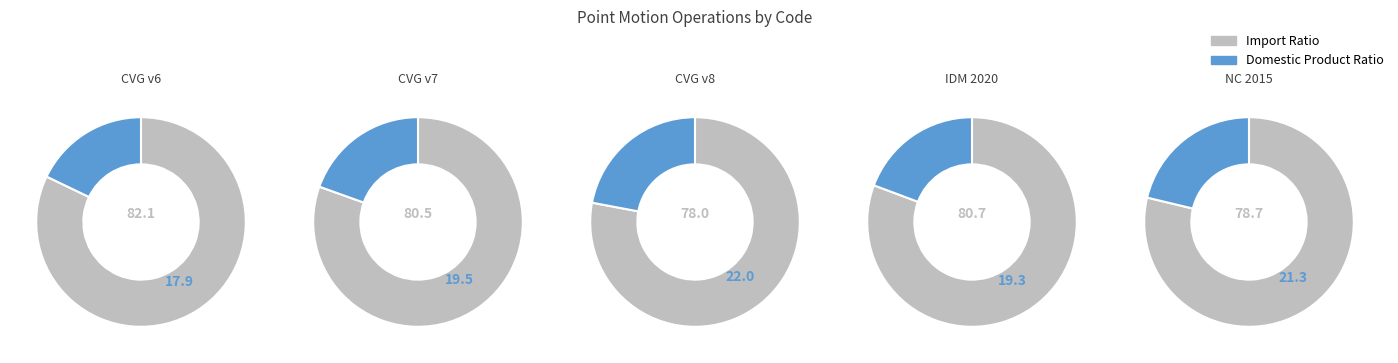

Approximately how many times larger is the value at Canada velocity grid v7 compared to Indonesian Deformation Model 2020?

1.0